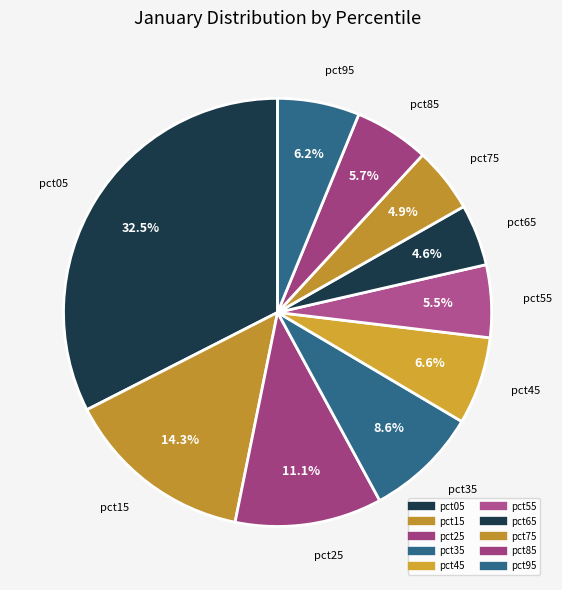

Which category has the biggest portion of the pie?

pct05